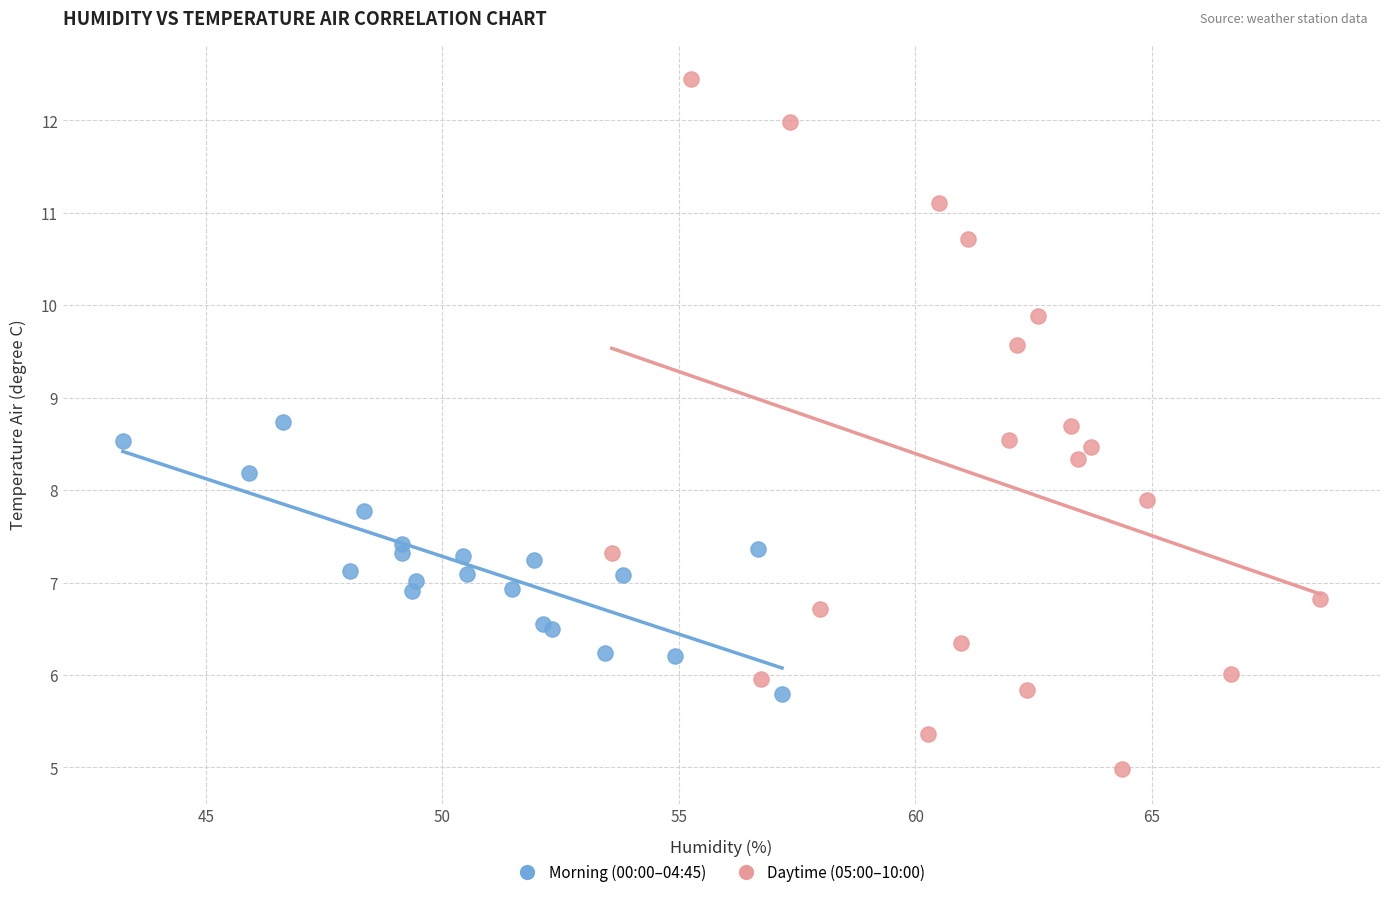

Which series contains the highest Y value?

Daytime (05:00–10:00)